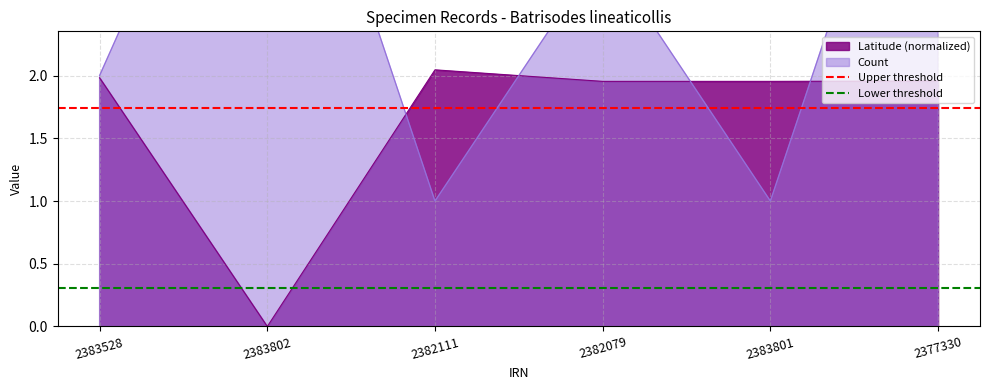

At which label does Latitude (normalized) reach its minimum?

2383802